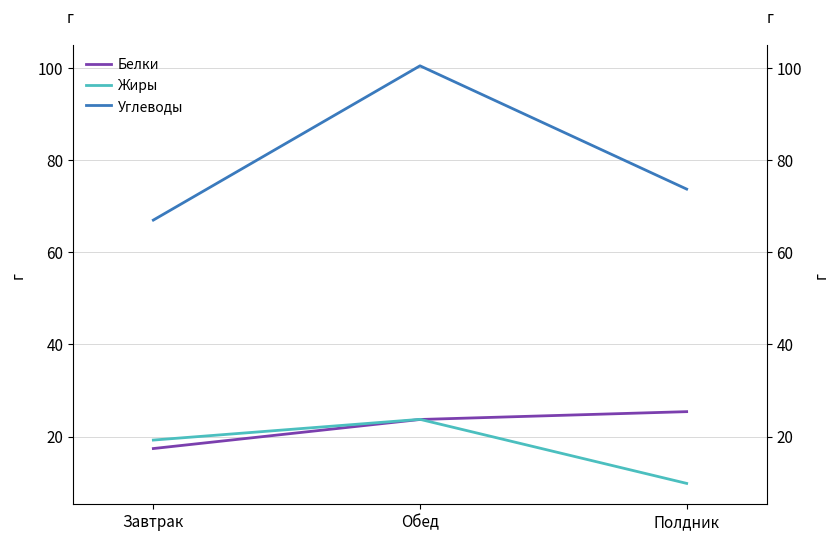

Reading left to right, transcribe all the data shown in this chart.

Белки: 17.4	23.7	25.4
Жиры: 19.2	23.7	9.8
Углеводы: 67.0	100.5	73.7